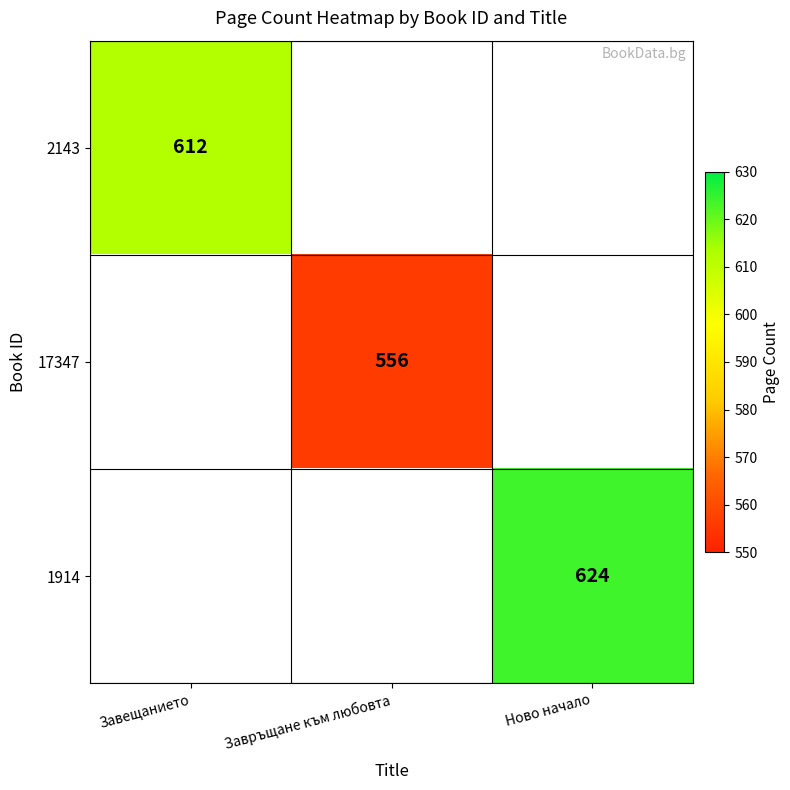

The value of 2143 at Завещанието is 391. True or false?

False